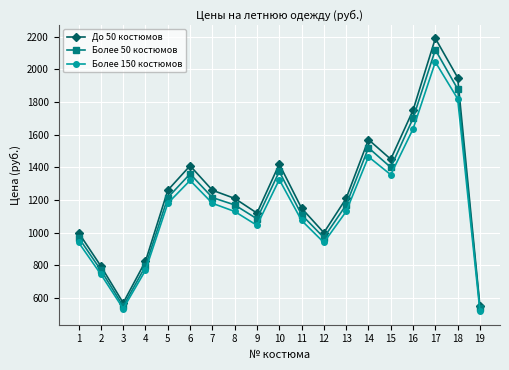

What is the smallest value displayed?

520